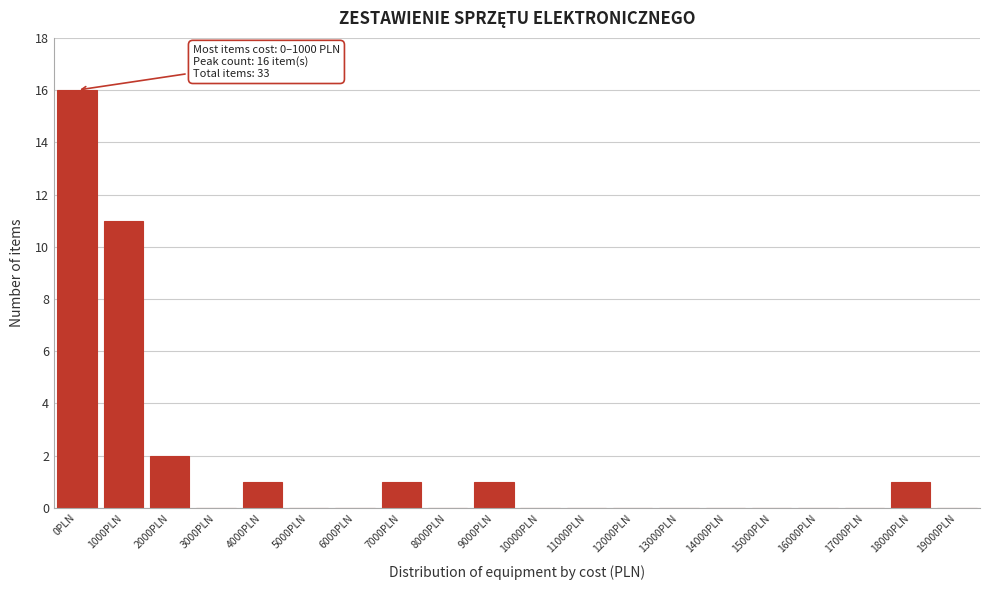

Reading left to right, list all the values displayed in this chart.

0PLN=16	1000PLN=11	2000PLN=2	3000PLN=0	4000PLN=1	5000PLN=0	6000PLN=0	7000PLN=1	8000PLN=0	9000PLN=1	10000PLN=0	11000PLN=0	12000PLN=0	13000PLN=0	14000PLN=0	15000PLN=0	16000PLN=0	17000PLN=0	18000PLN=1	19000PLN=0